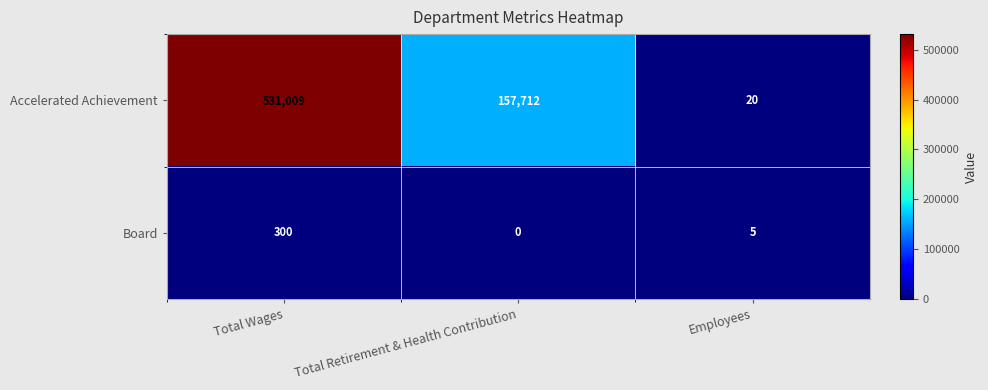

Is it true that Accelerated Achievement equals 902805 at Total Wages?

False